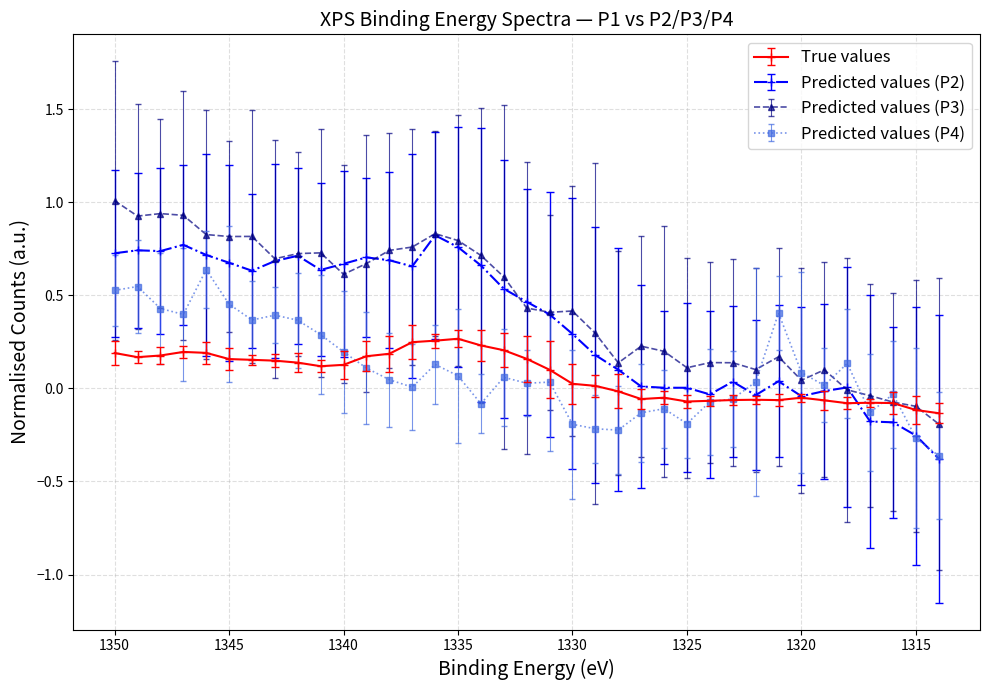

What is the minimum value for P4?

-0.4